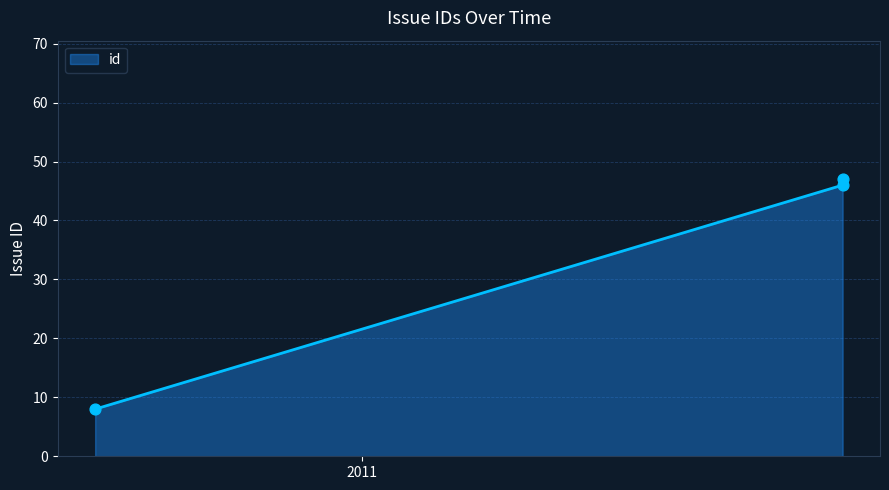

What is the sum of all values?

101